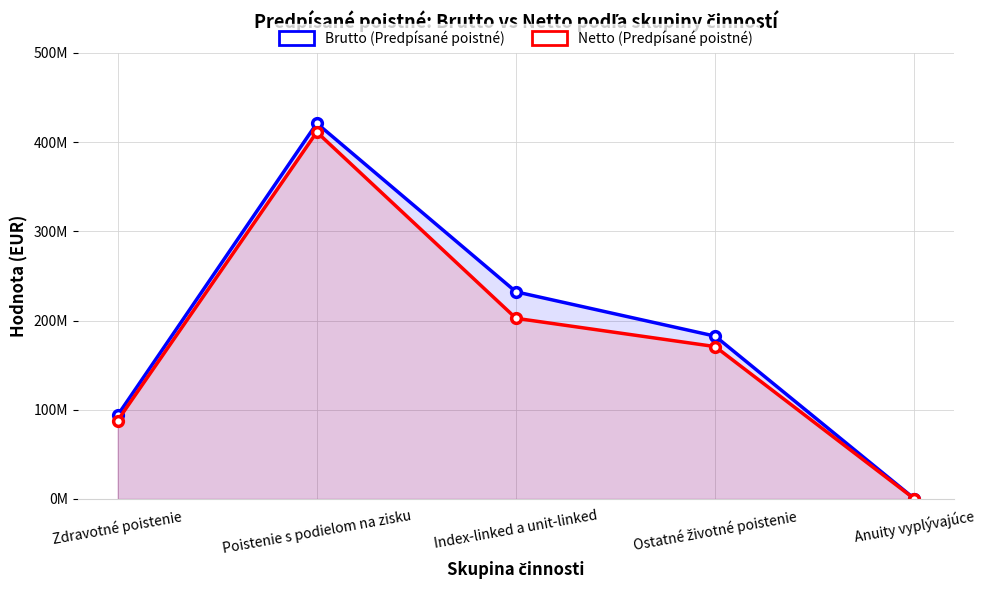

How many interior local peaks does the Brutto (Predpísané poistné) series have?

1